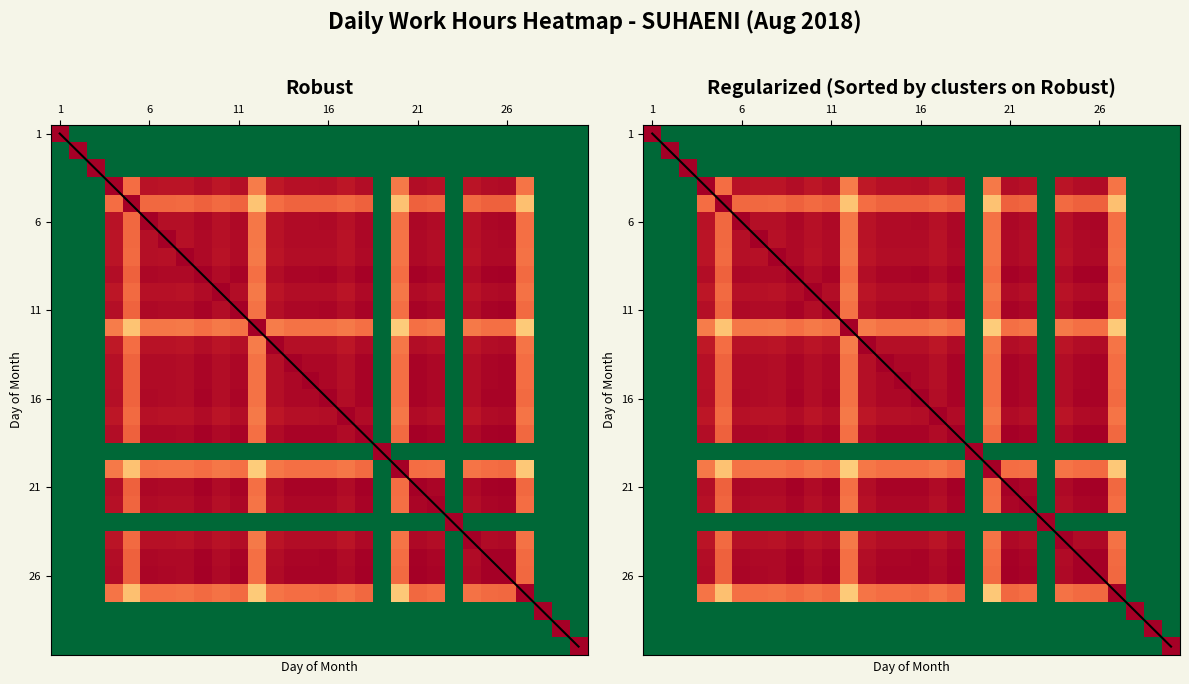

Is the value of 1 at 23 greater than the value of 2 at 4?

No